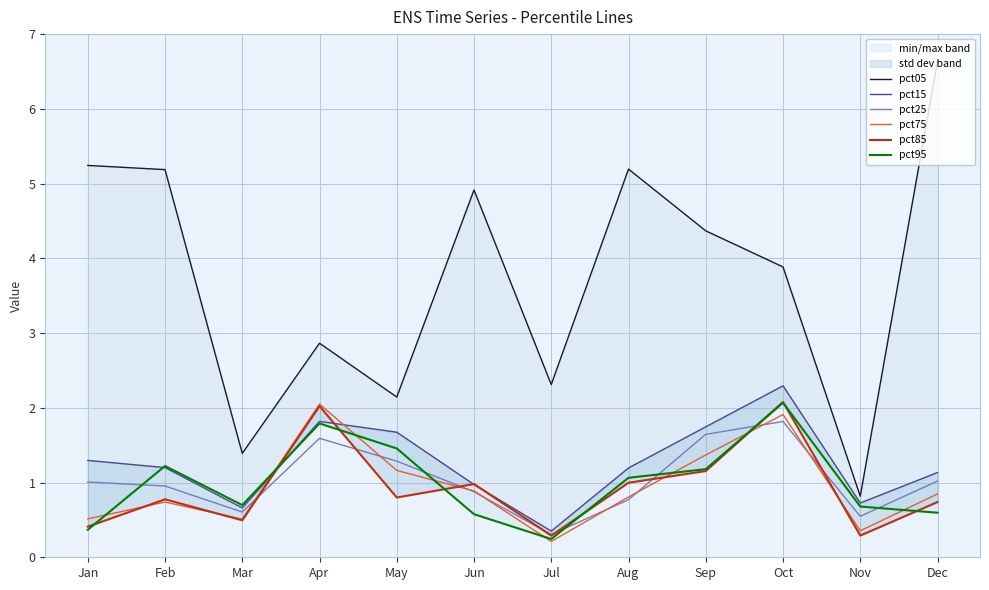

Reading left to right, transcribe all the data shown in this chart.

pct05: 5.2	5.2	1.4	2.9	2.1	4.9	2.3	5.2	4.4	3.9	0.8	6.6
pct15: 1.3	1.2	0.7	1.8	1.7	1.0	0.4	1.2	1.7	2.3	0.7	1.1
pct25: 1.0	1.0	0.6	1.6	1.3	0.9	0.3	0.8	1.6	1.8	0.5	1.0
pct75: 0.5	0.7	0.5	2.0	1.2	0.9	0.2	0.8	1.4	1.9	0.4	0.8
pct85: 0.4	0.8	0.5	2.0	0.8	1.0	0.3	1.0	1.2	2.1	0.3	0.7
pct95: 0.4	1.2	0.7	1.8	1.5	0.6	0.2	1.1	1.2	2.1	0.7	0.6